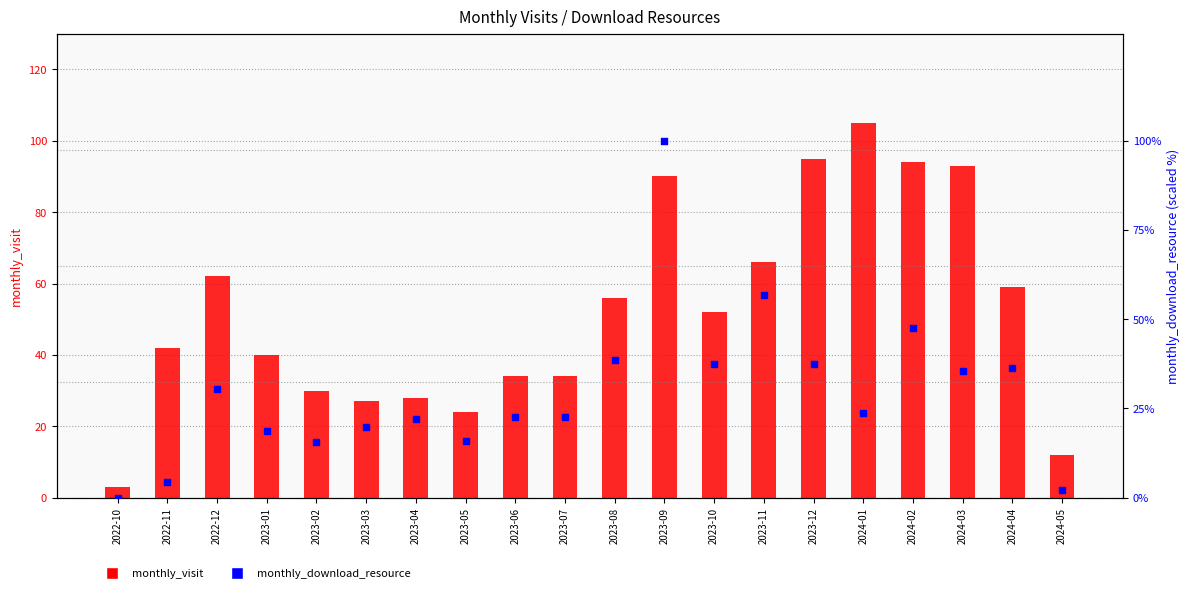

Is the value of monthly_visit at 2023-12 greater than the value of monthly_download_resource at 2023-09?

No